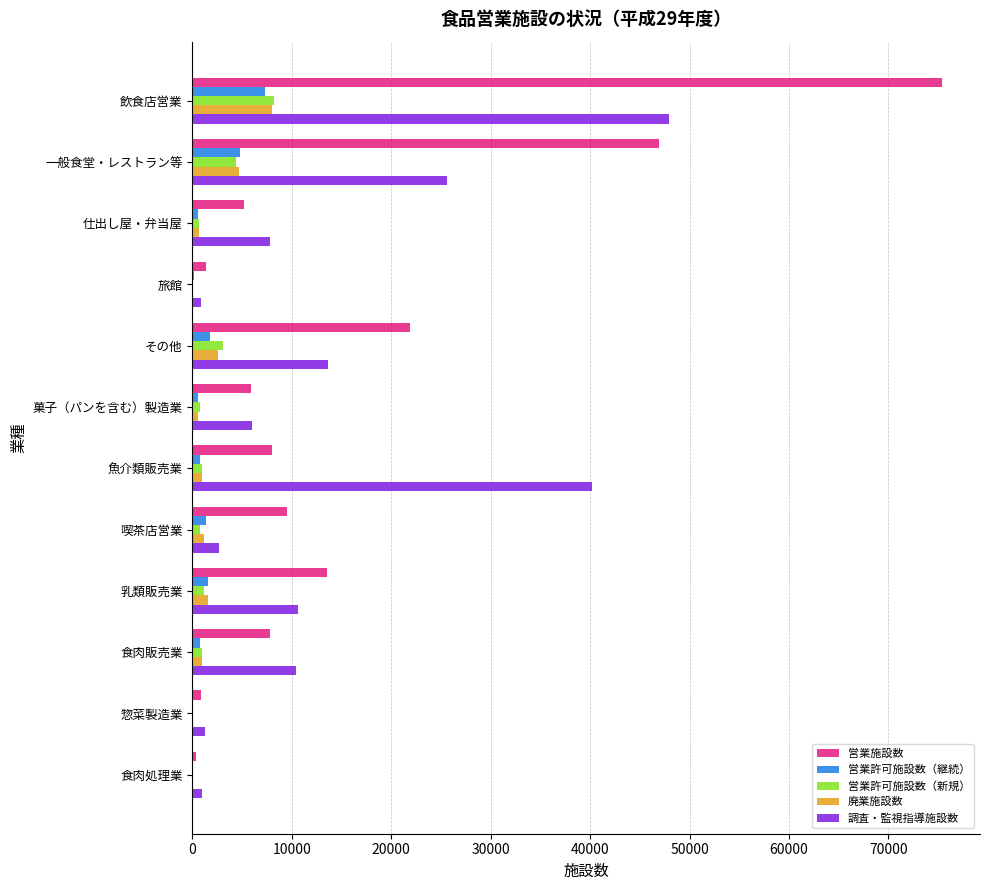

At which label is 調査・監視指導施設数 closest to 24408?

一般食堂・レストラン等